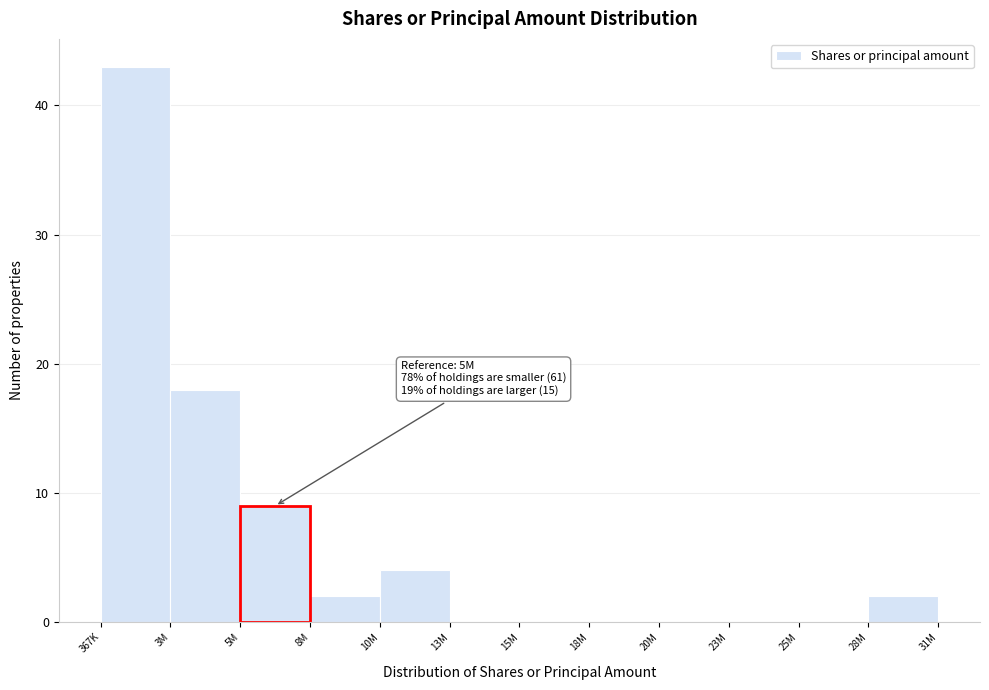

Reading right to left, extract all data points from this chart.

28M=2	25M=0	23M=0	20M=0	18M=0	15M=0	13M=0	10M=4	8M=2	5M=9	3M=18	367K=43